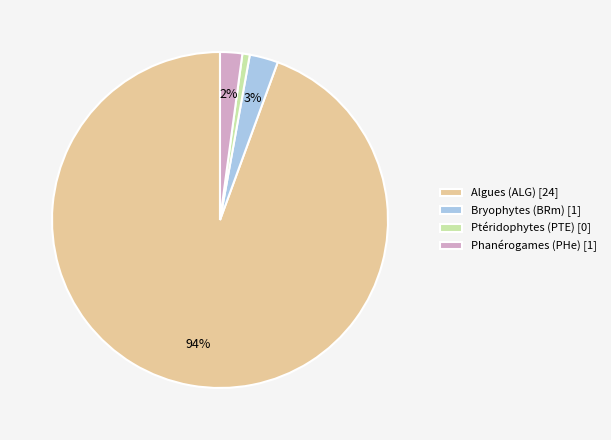

Is there a majority slice in this chart?

Yes